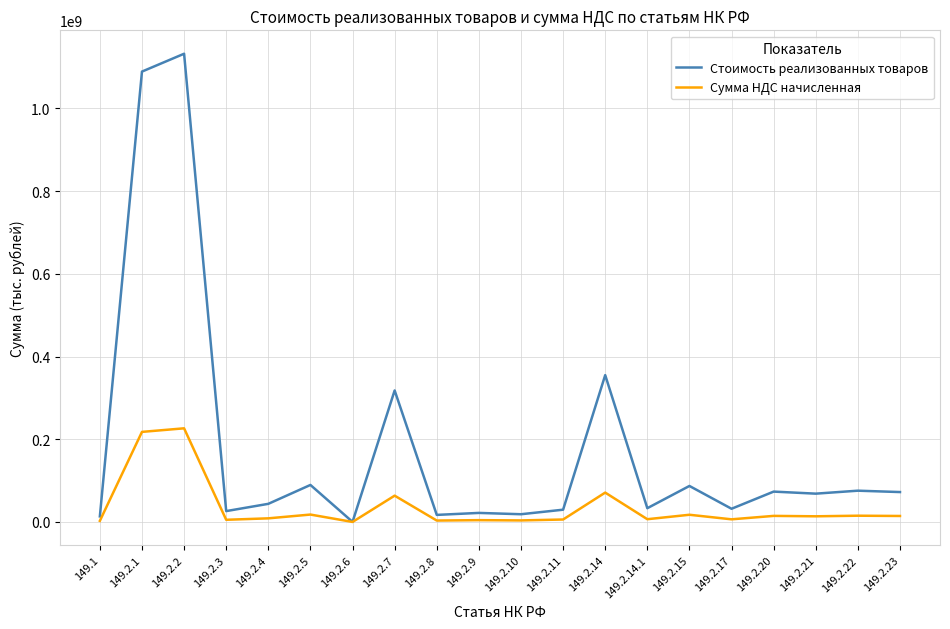

At which label is Стоимость реализованных товаров closest to 566235306?

149.2.14